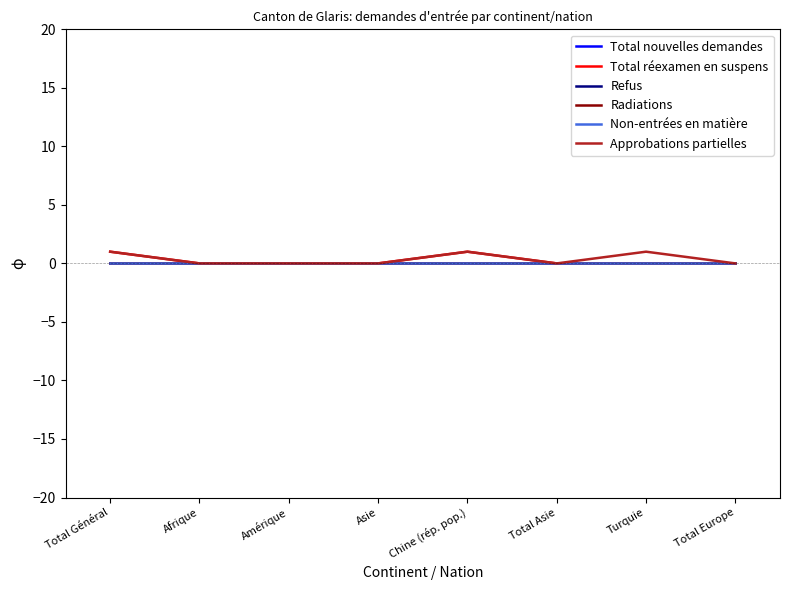

Does the chart display data point markers on the line(s)?

No